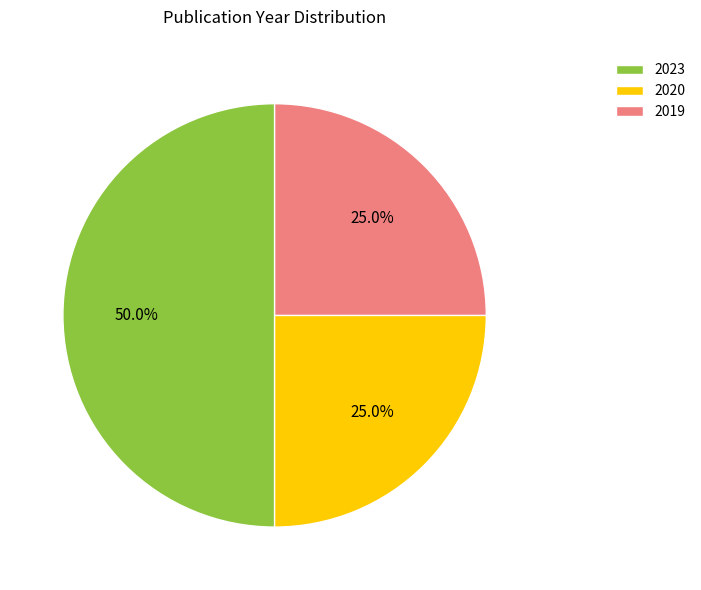

To the nearest percent, what is the average slice percentage?

33%